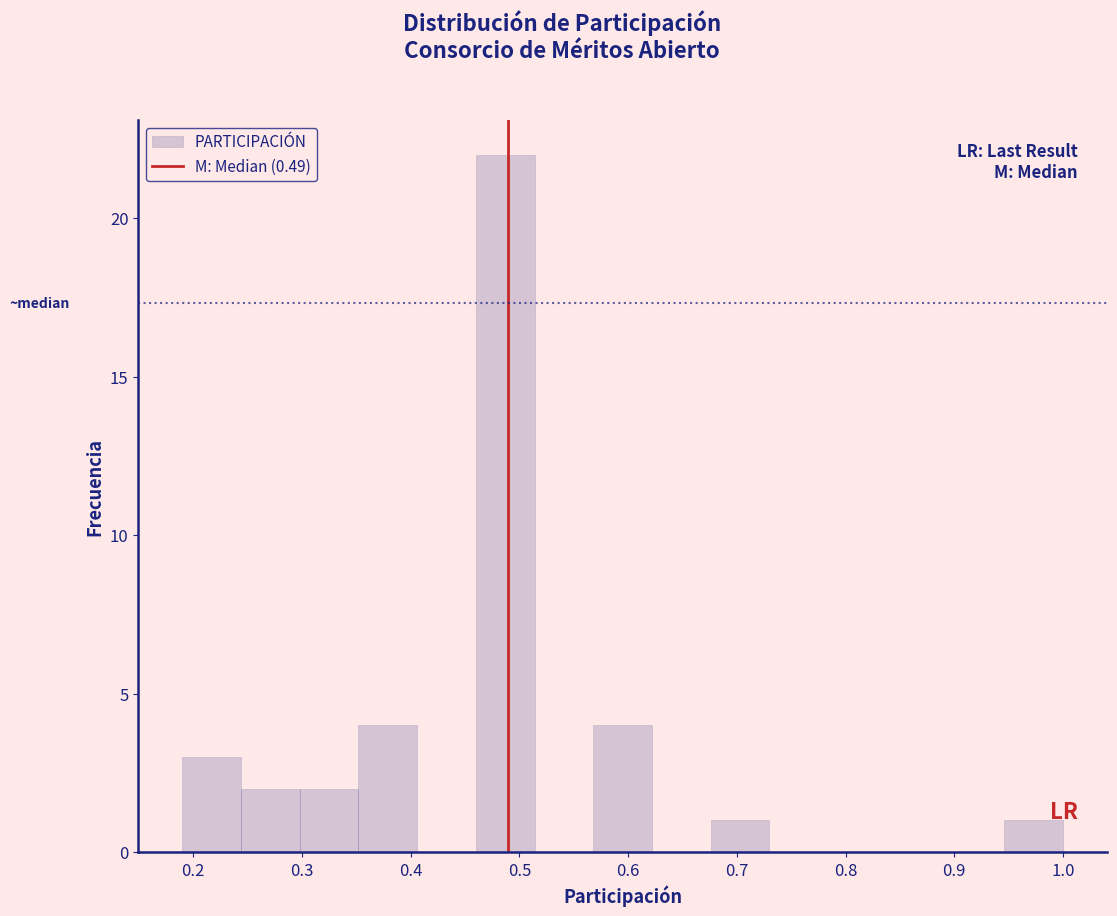

Reading left to right, transcribe this chart: for each bar, give the range it covers on the x-axis and its height. Neither the bar edges nor the heights are printed on the chart, so give them approximately, as read against the axes.

0.190 to 0.244: 3
0.244 to 0.298: 2
0.298 to 0.352: 2
0.352 to 0.406: 4
0.406 to 0.460: 0
0.460 to 0.514: 22
0.514 to 0.568: 0
0.568 to 0.622: 4
0.622 to 0.676: 0
0.676 to 0.730: 1
0.730 to 0.784: 0
0.784 to 0.838: 0
0.838 to 0.892: 0
0.892 to 0.946: 0
0.946 to 1.000: 1